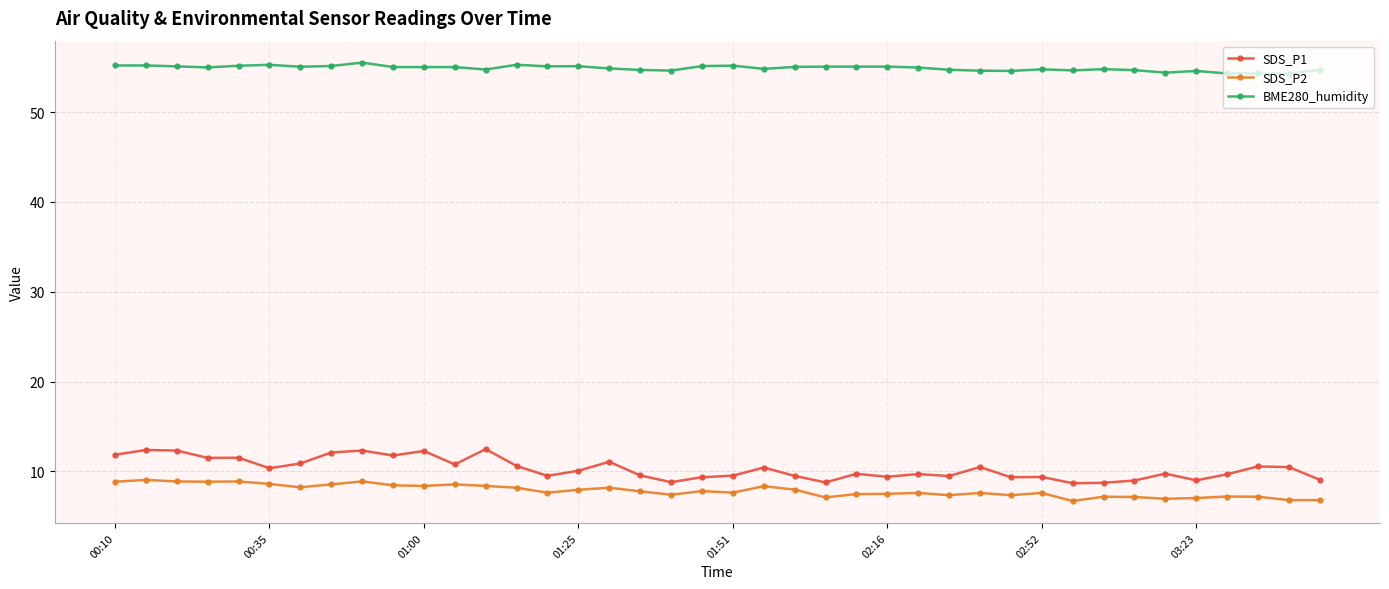

True or false: SDS_P1 has more than 1 interior local peaks.

True